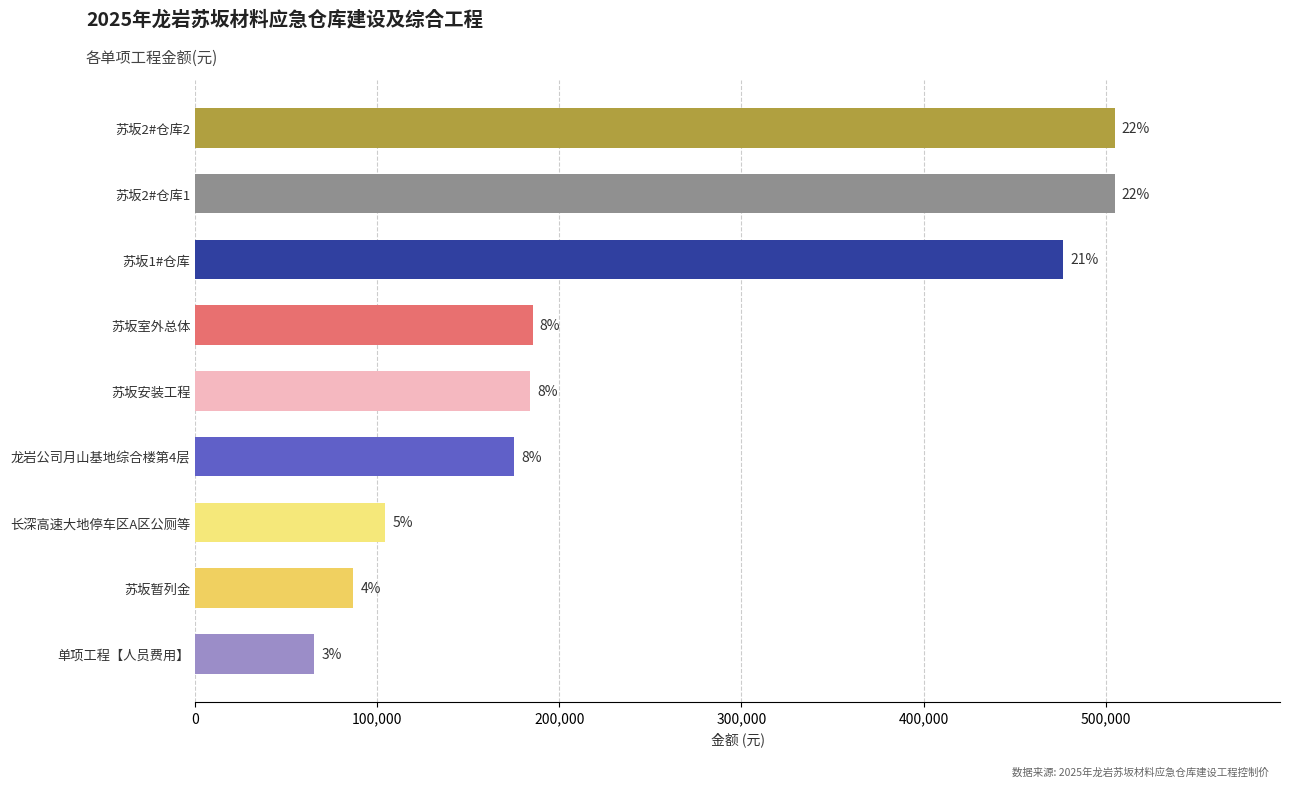

Does the chart contain any negative values?

No